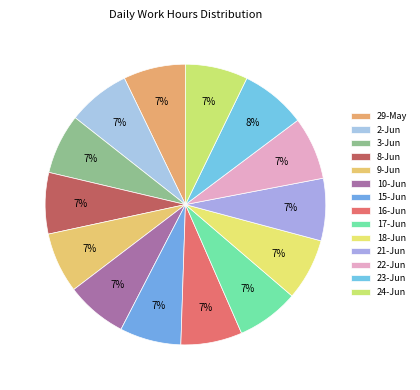

To the nearest percent, what is the combined percentage of 15-Jun and 10-Jun?

14%